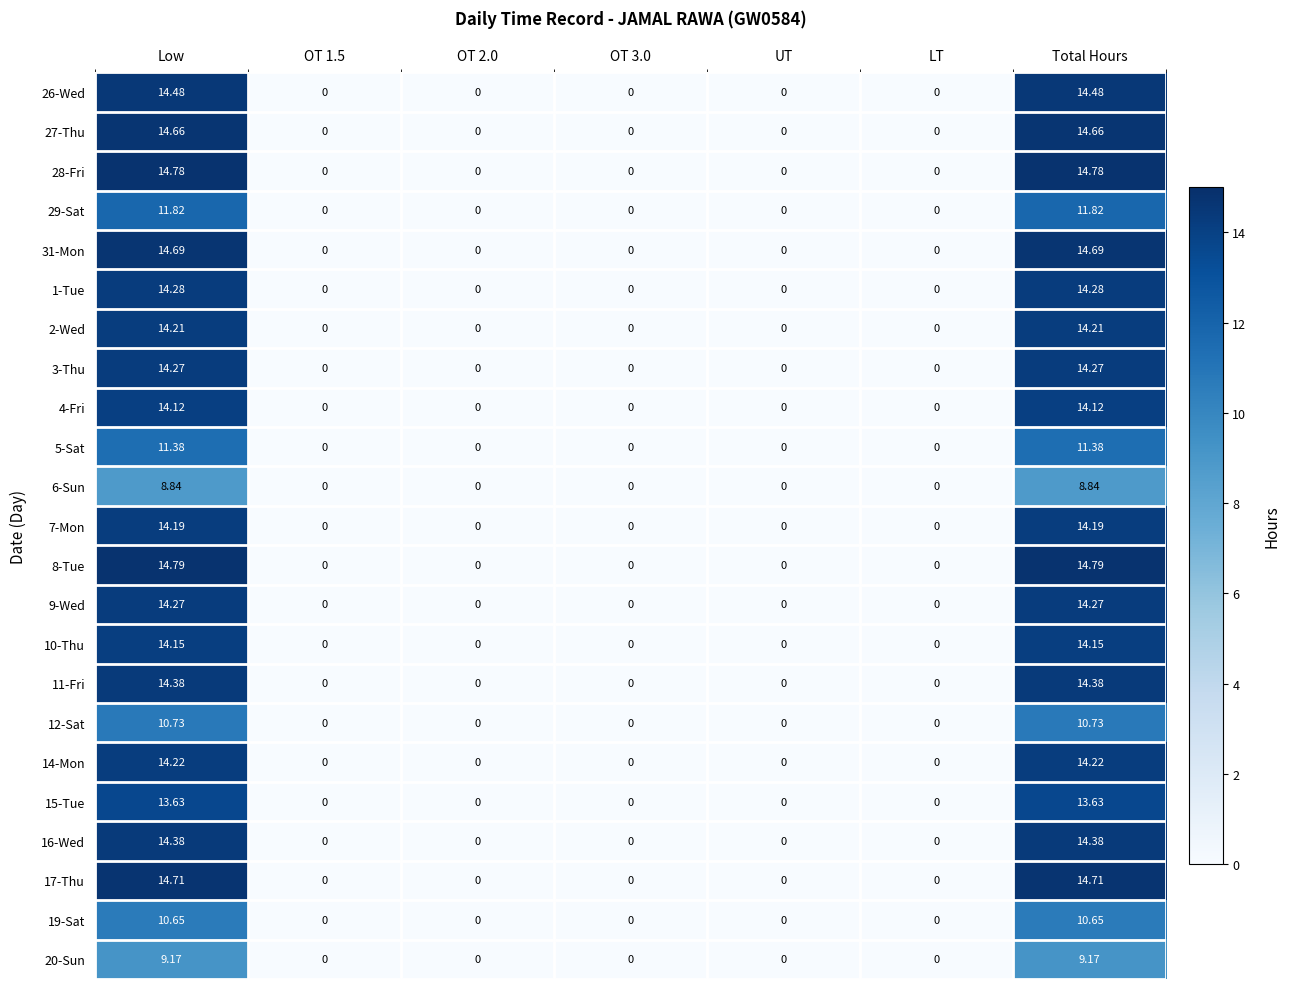

Is the value of 14-Mon at Low greater than the value of 9-Wed at OT 2.0?

Yes